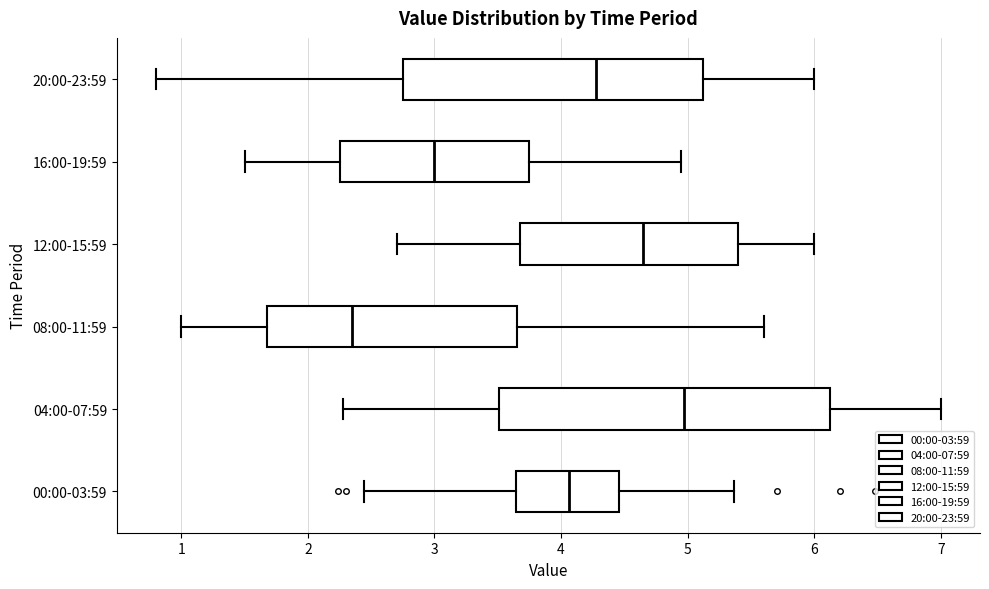

Which box is the widest, from its left edge to its right edge?

04:00-07:59